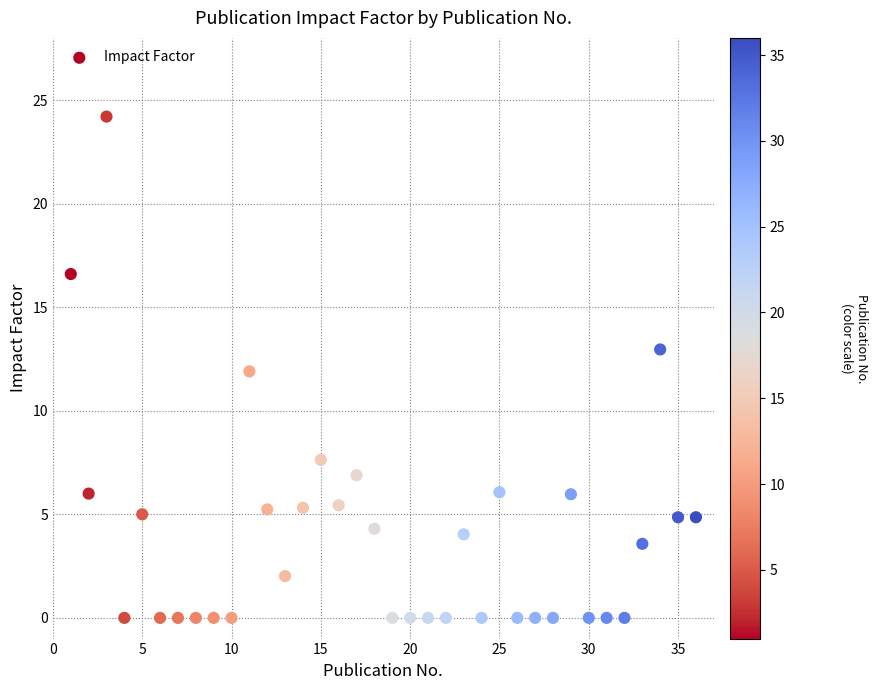

What is the range of X values (max minus min)?

35.0